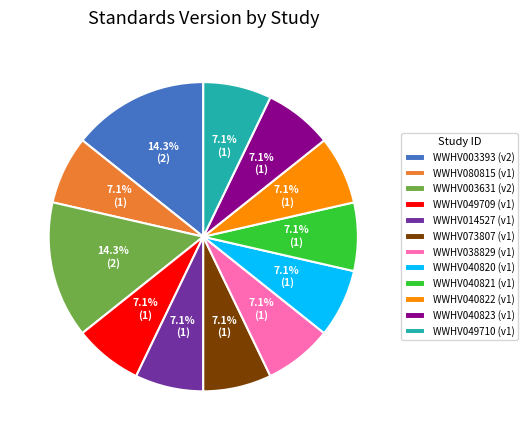

To the nearest percent, what portion does WWHV049710 represent?

7%